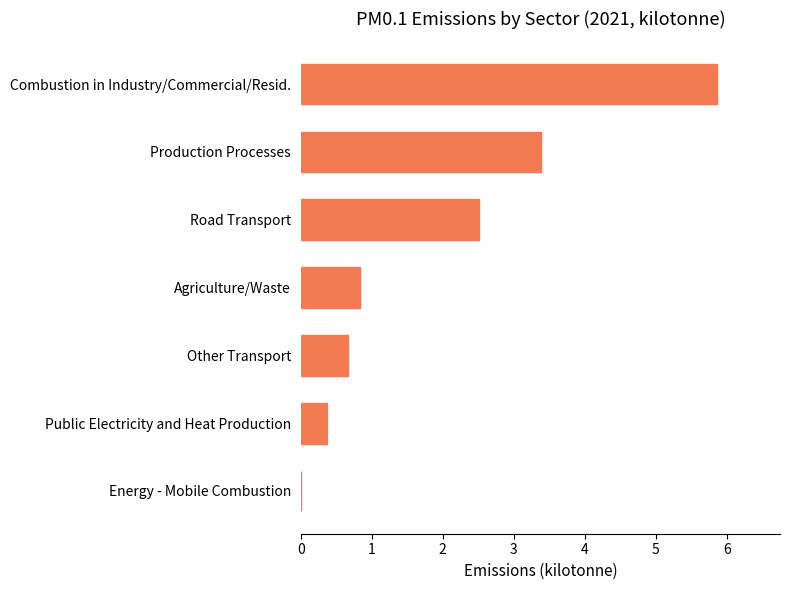

What is the change in value from Public Electricity and Heat Production to Agriculture/Waste?

+0.5